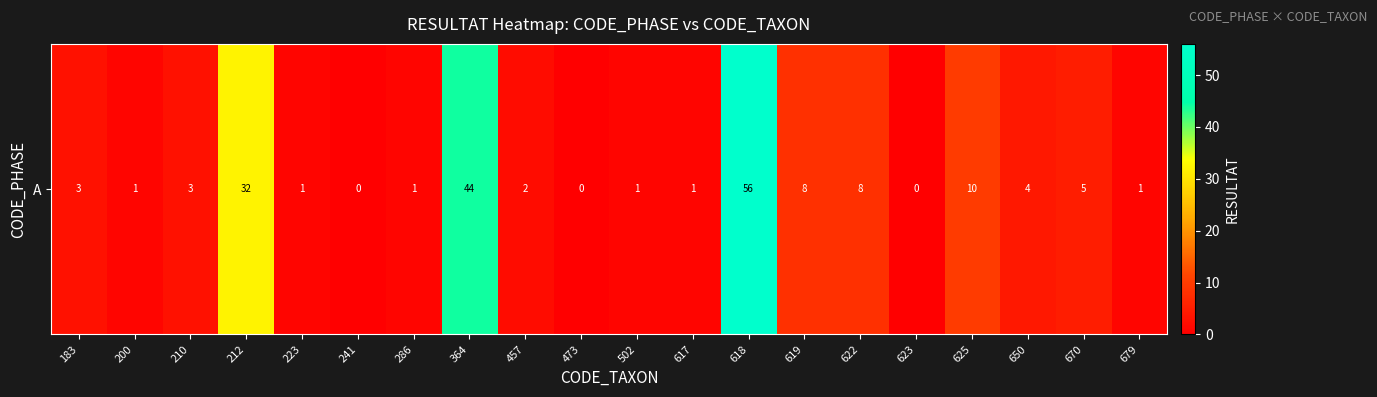

Is it true that the value at 625 is 5?

False